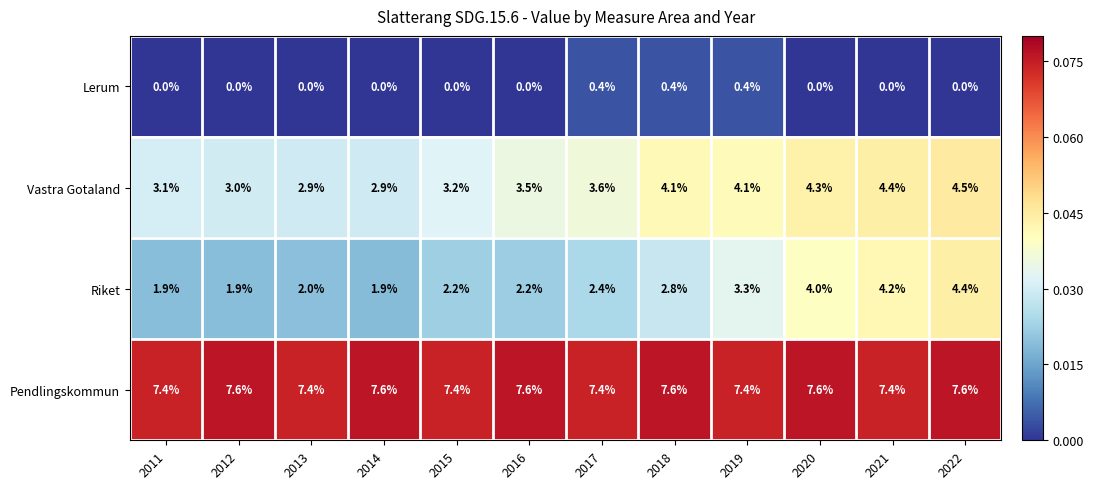

Rank the series by their maximum value, from lowest to highest.

Lerum, Riket, Vastra Gotaland, Pendlingskommun